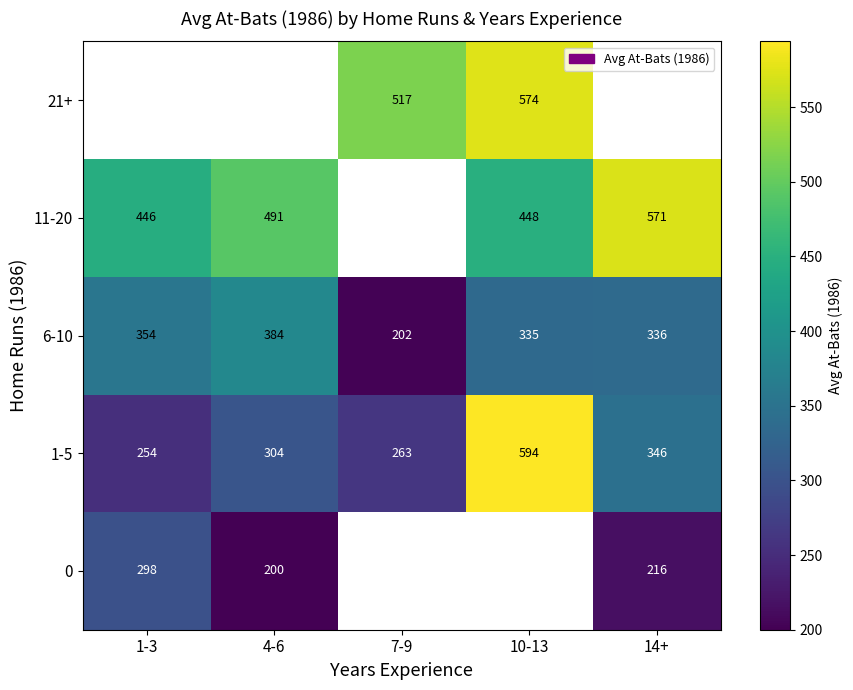

Between 4-6 and 1-3, which is larger?

1-3